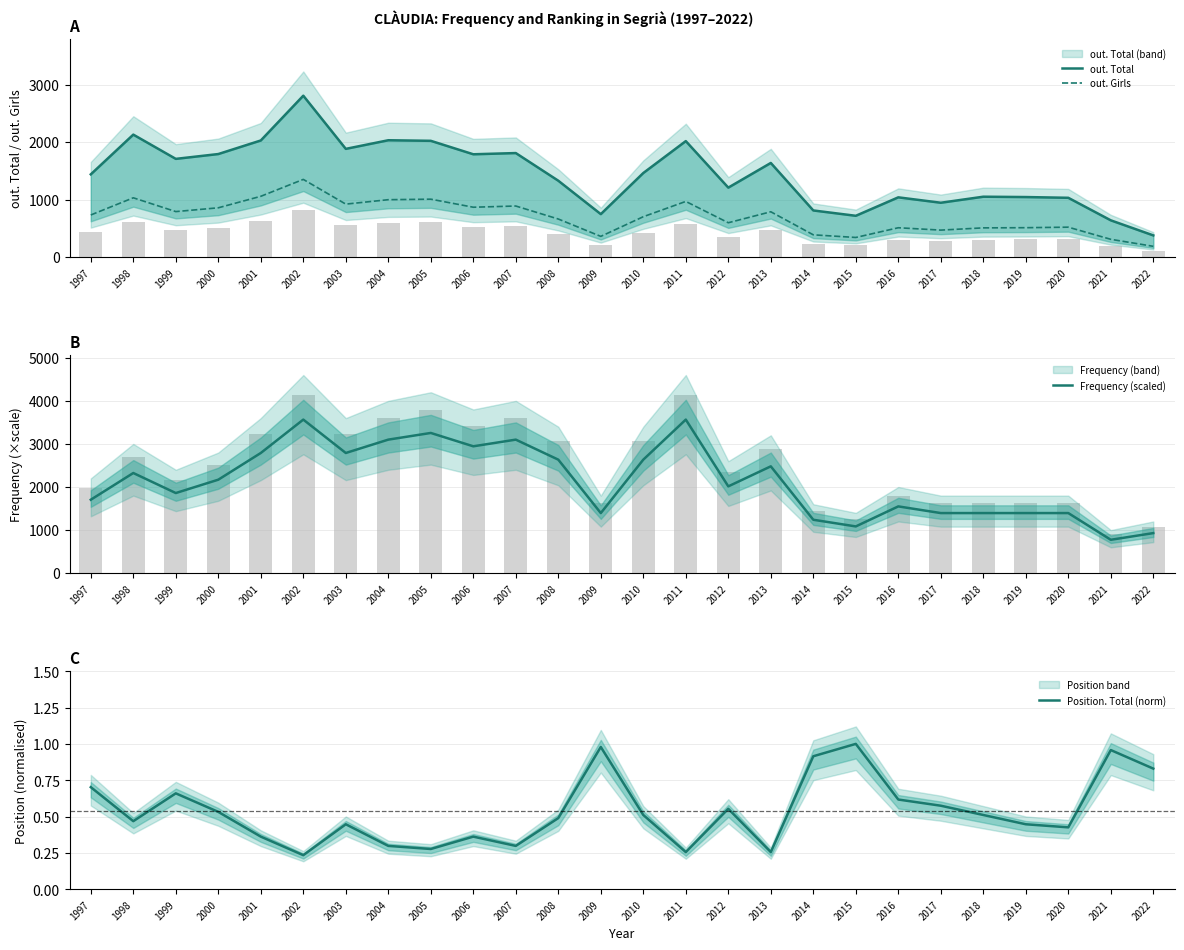

At which label does Frequency (scaled) reach its peak?

2002